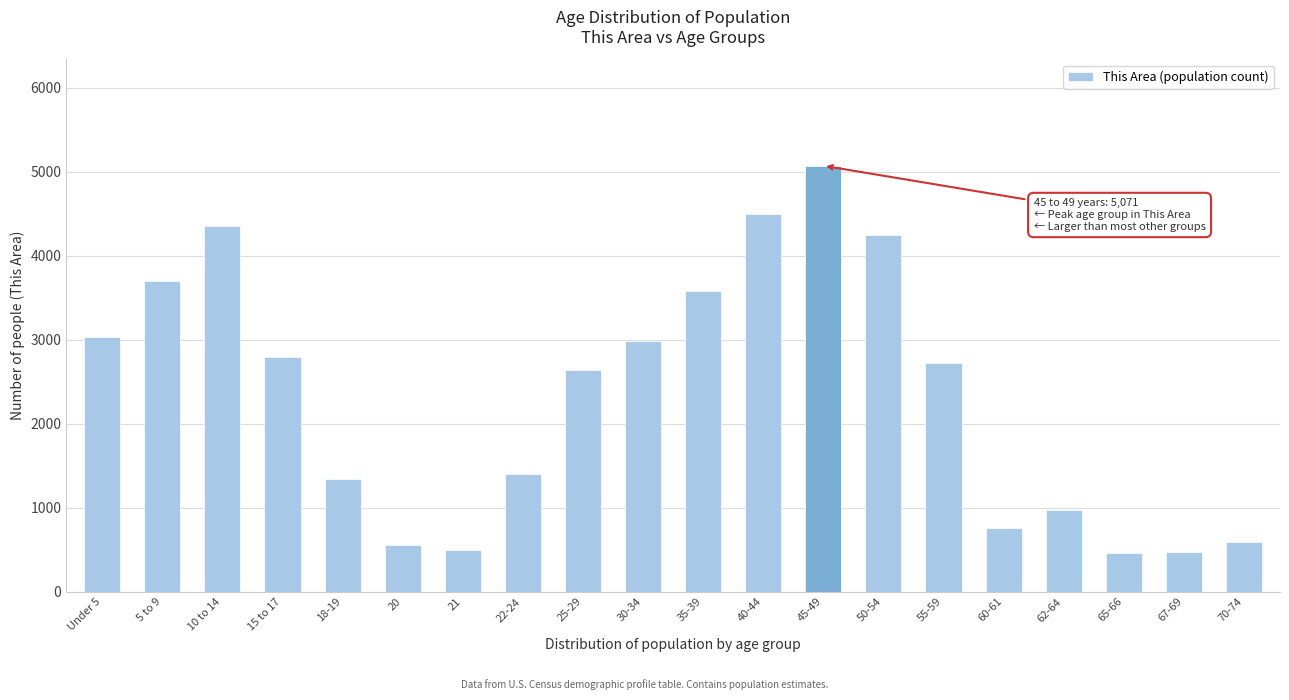

What is the value of the 10th bar from the left?

2983